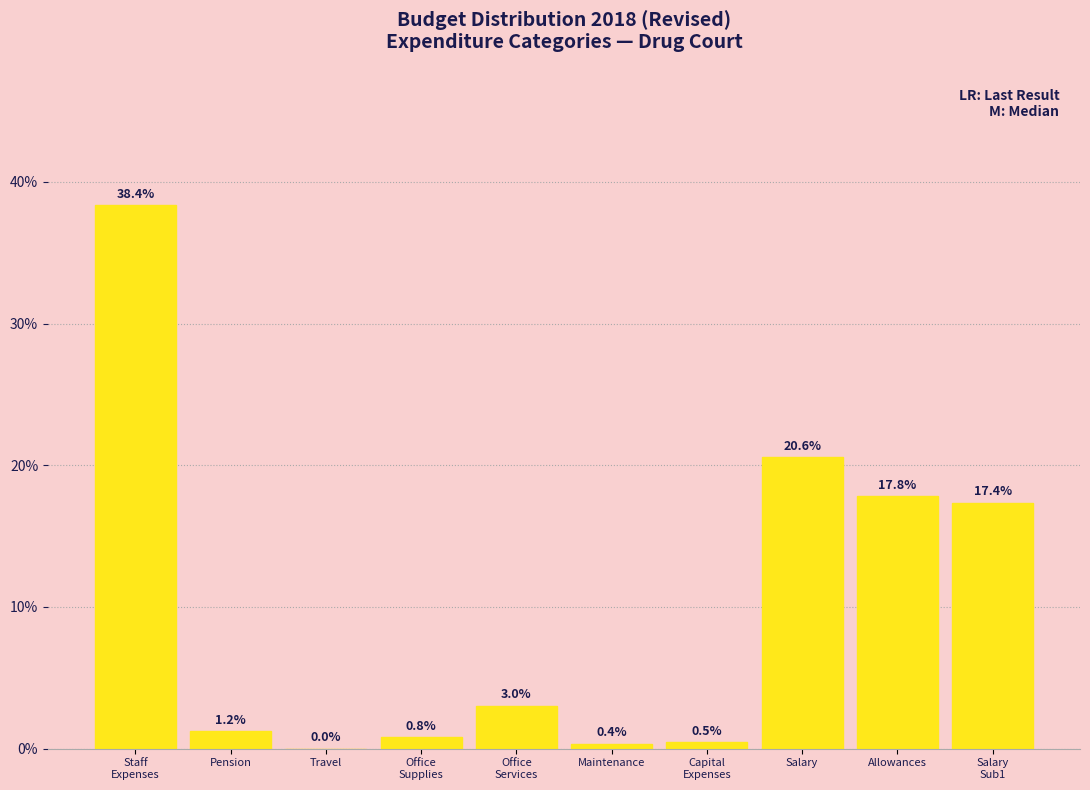

True or false: the data shows 17.8 at Allowances.

True